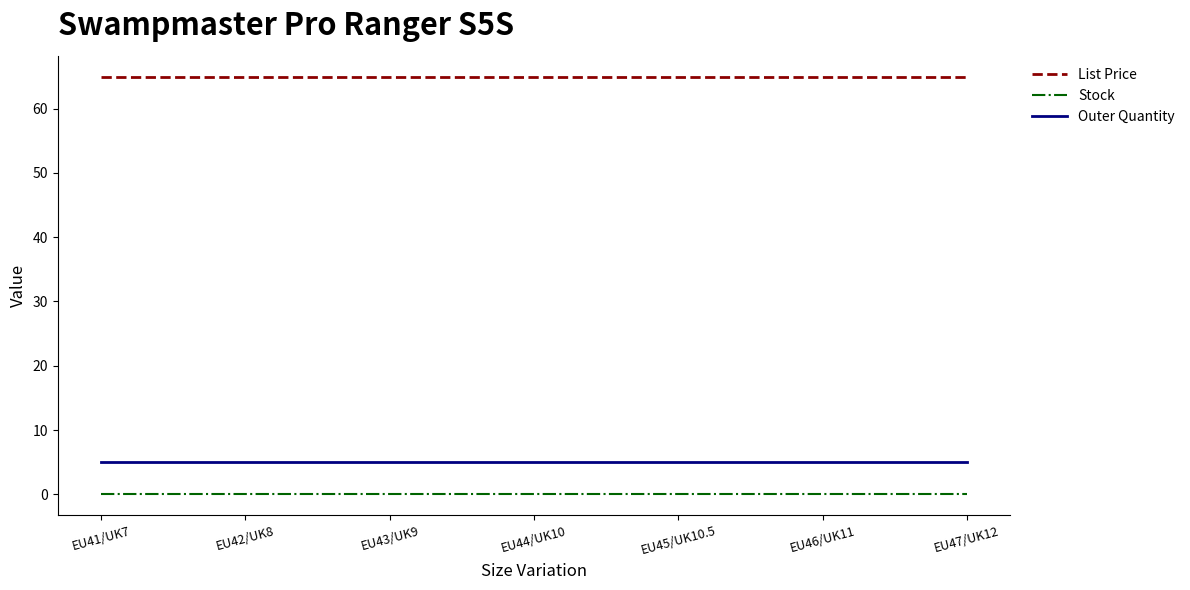

What position from the right is EU42/UK8?

6